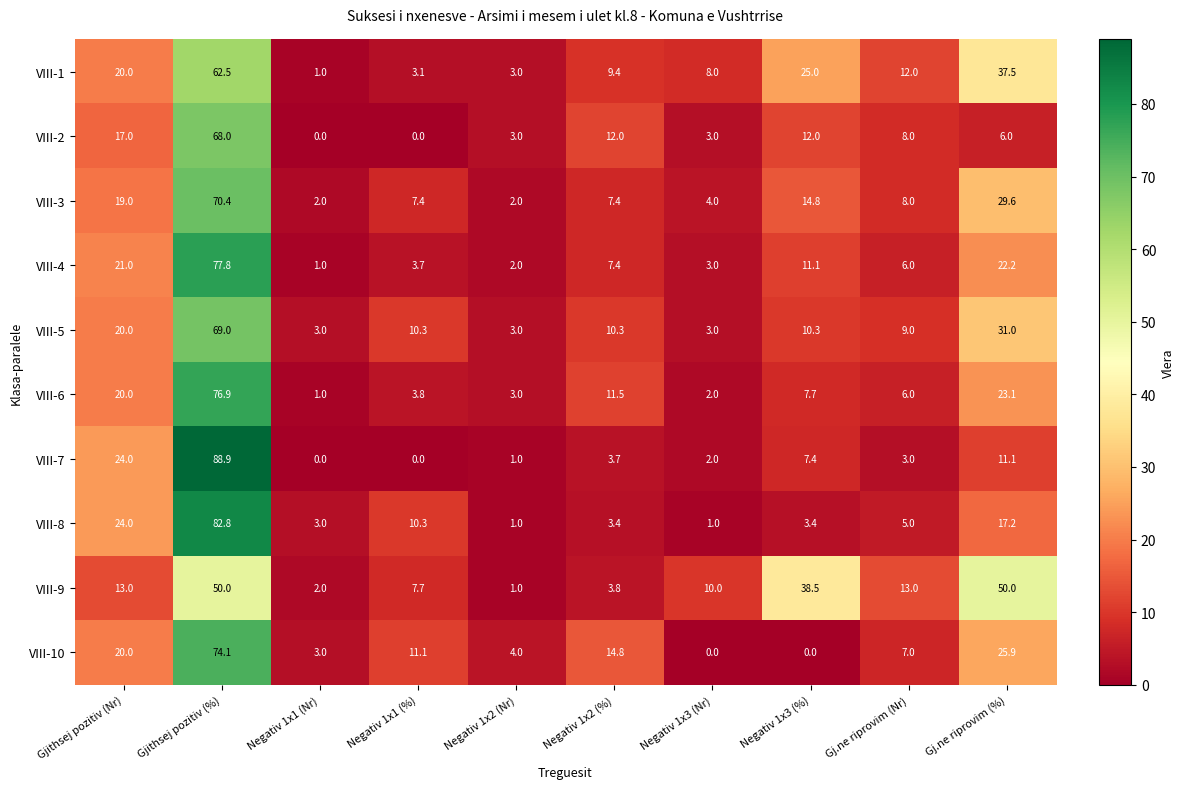

At which label is VIII-5 closest to 36?

Gj.ne riprovim (%)